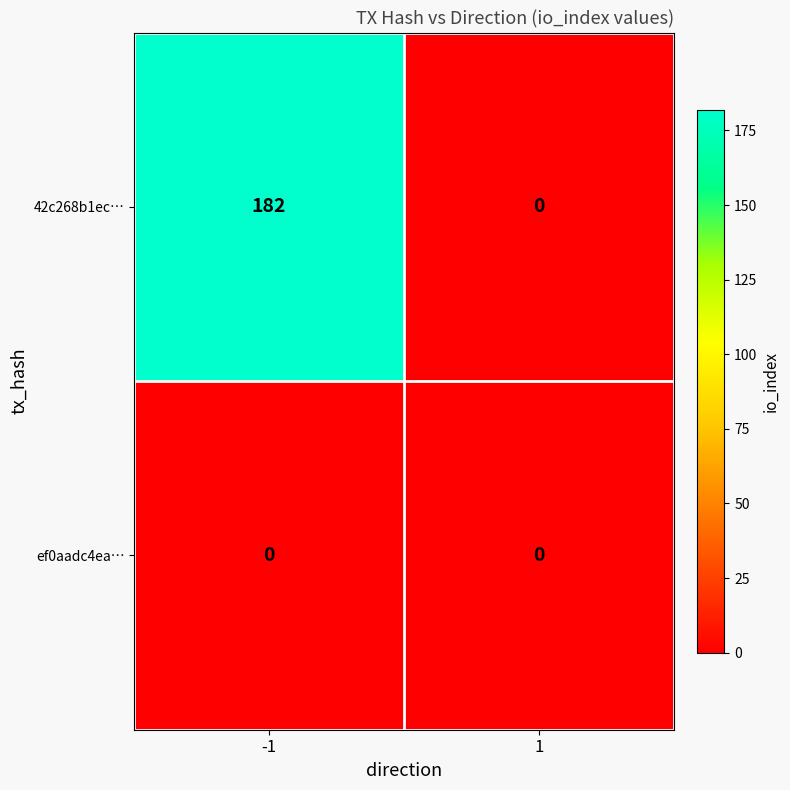

At -1, list the series in order from smallest to largest.

ef0aadc4ea…, 42c268b1ec…